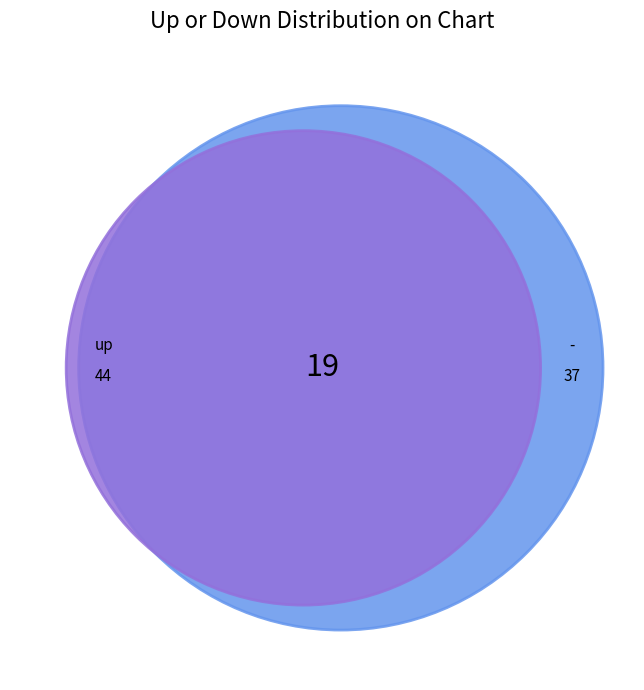

To the nearest percent, what is the average slice percentage?

33%